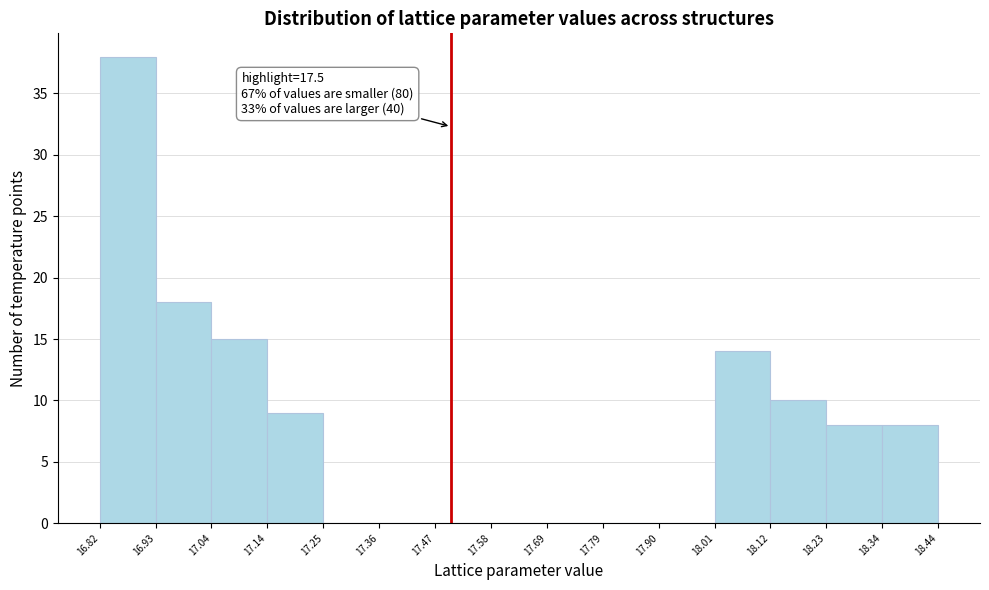

Which range on the x-axis has the tallest bar?

16.82 to 16.93